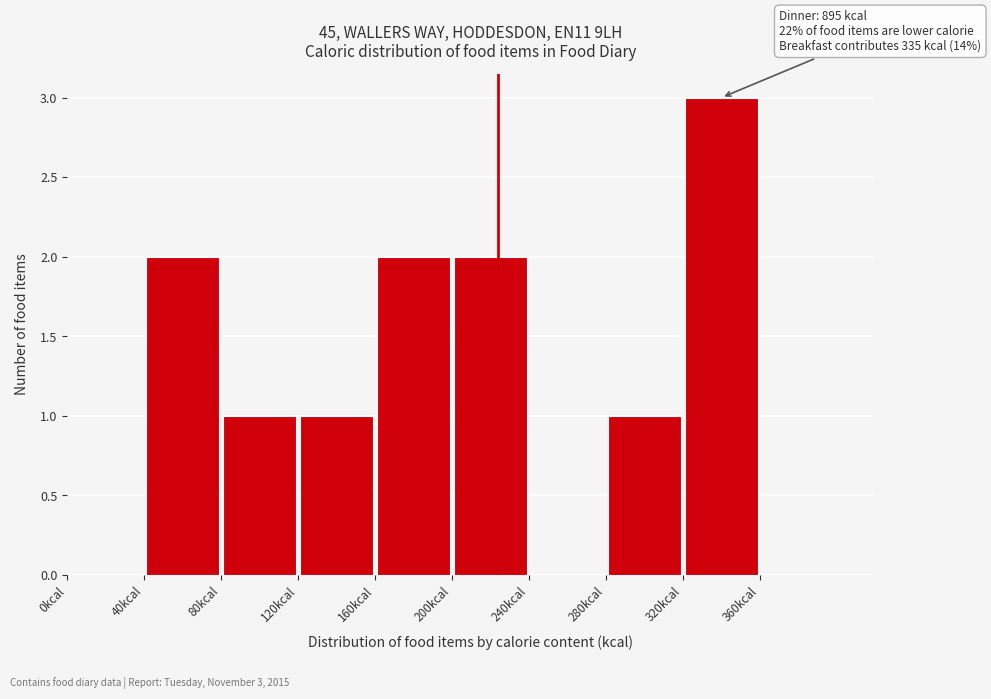

Which range on the x-axis has the tallest bar?

320 to 360